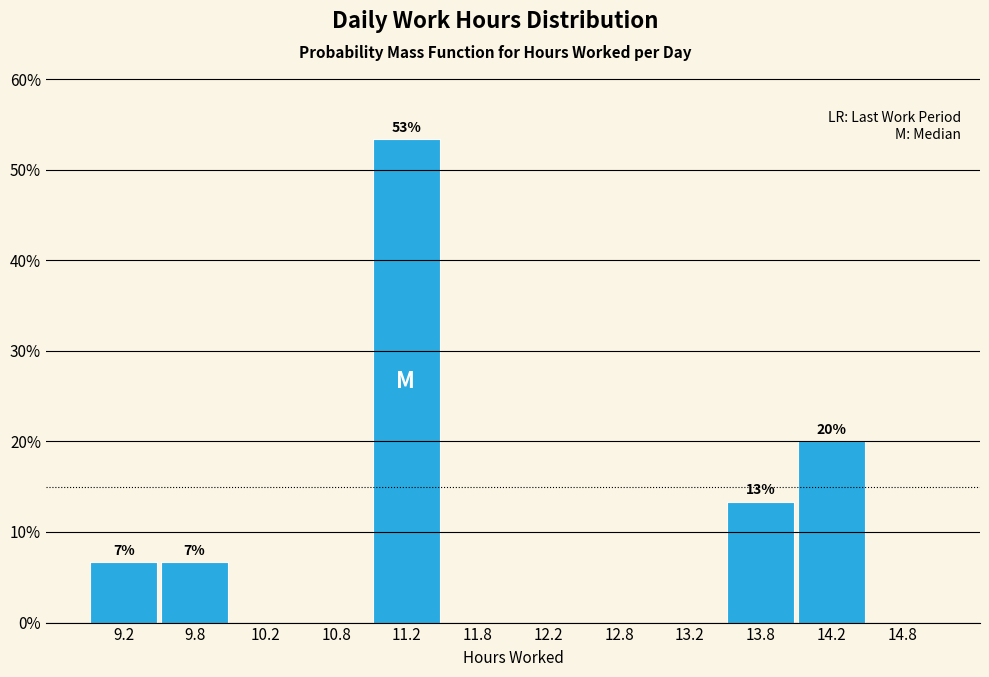

Over which range of the x-axis is the bar tallest?

11.0 to 11.5